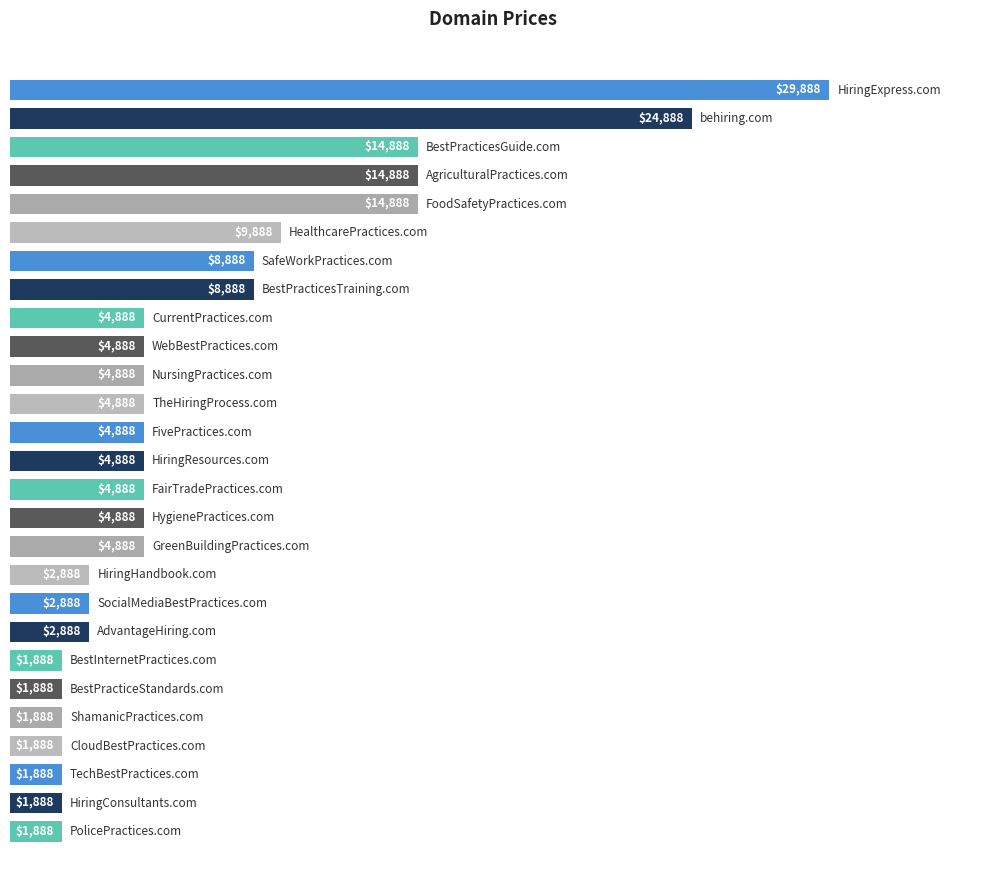

Does the chart contain any negative values?

No